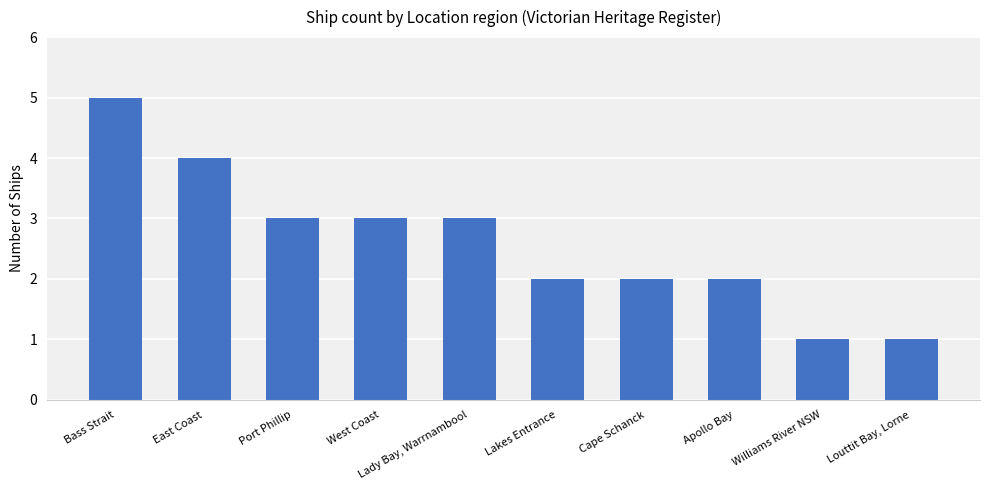

Reading left to right, extract all data points from this chart.

5	4	3	3	3	2	2	2	1	1